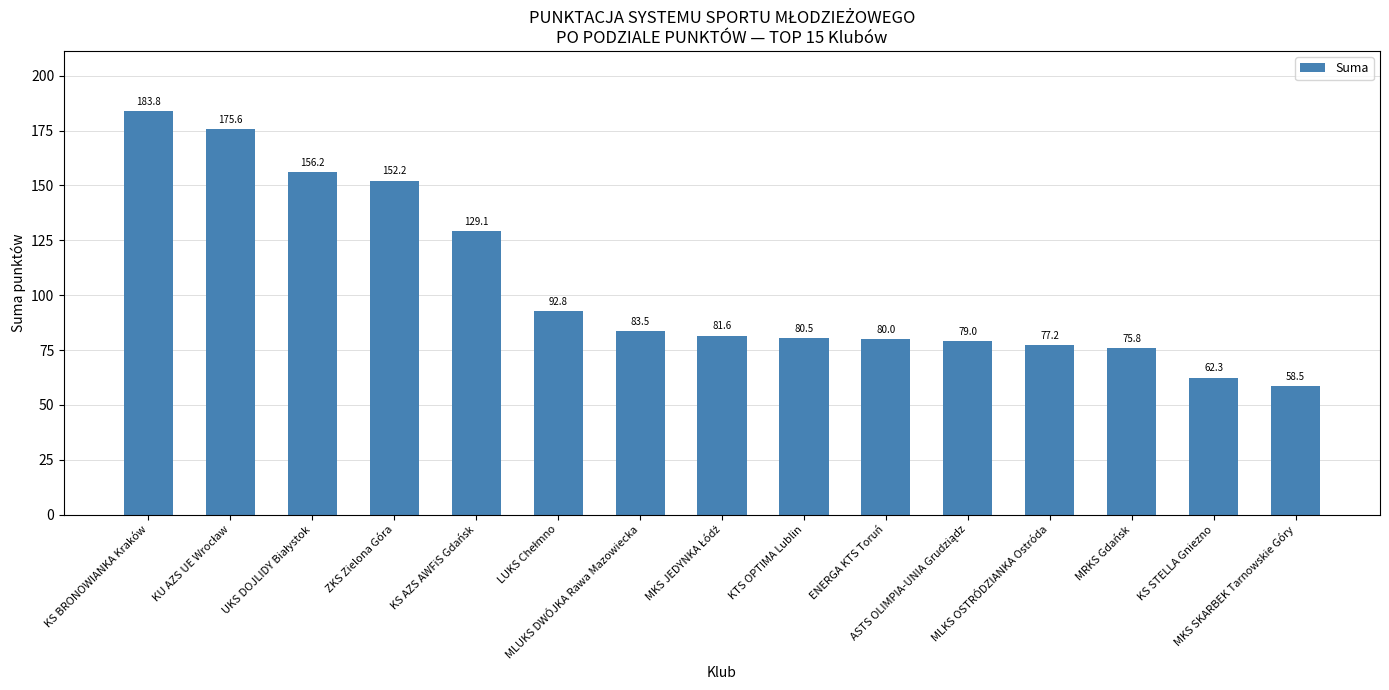

The chart shows a value of 64.3 at ZKS Zielona Góra. True or false?

False